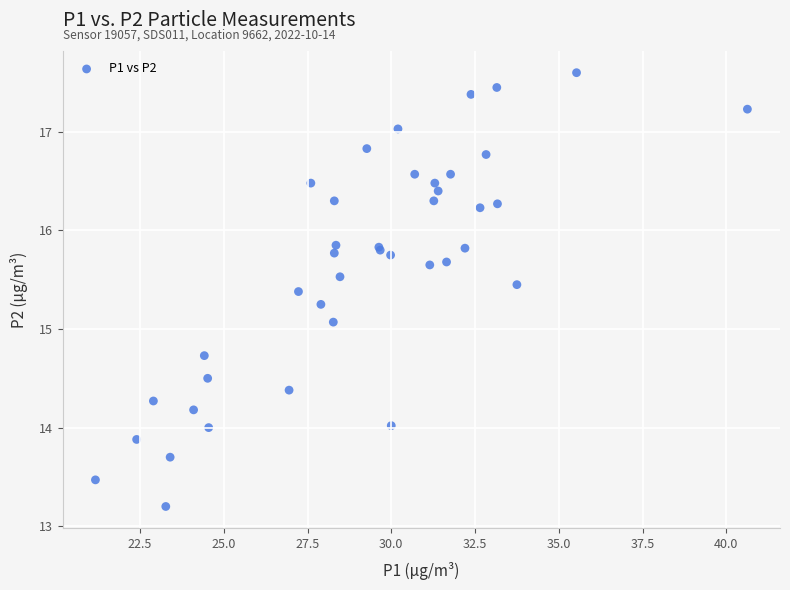

What Y value in the scatter plot is closest to 15?

15.1